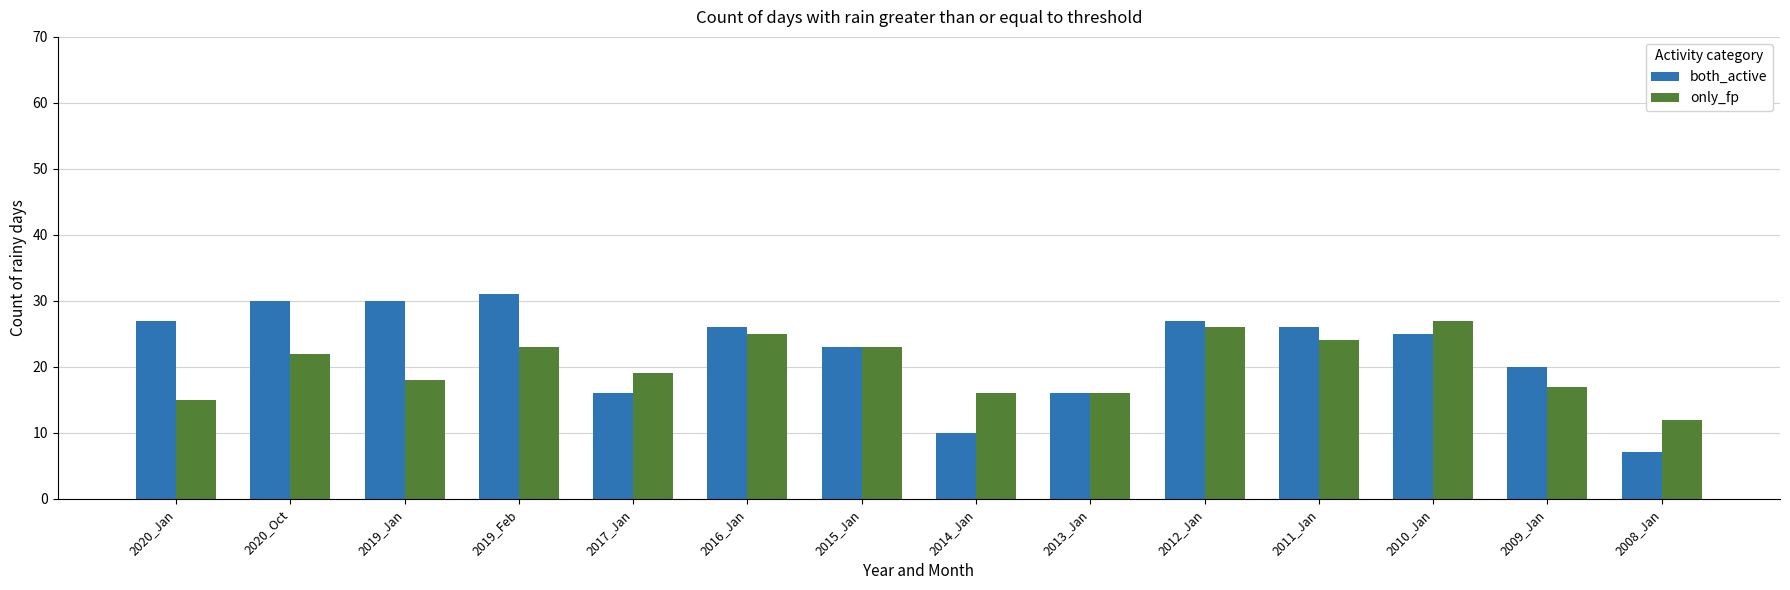

What is the difference between the maximum and minimum values in the only_fp series?

15